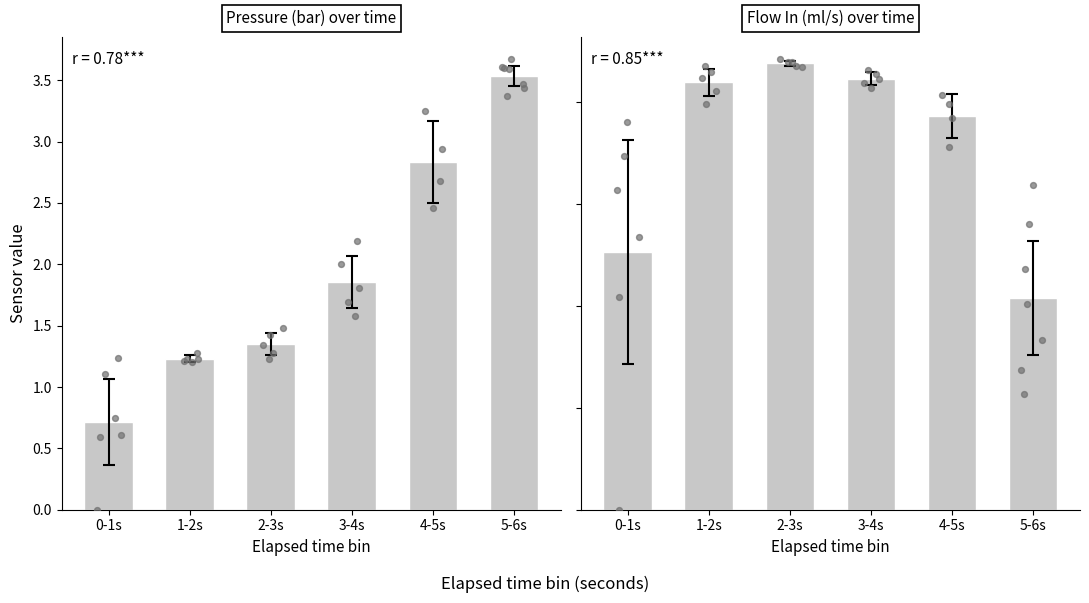

What is the ratio of the value at 0-1s to the value at 1-2s?

0.6